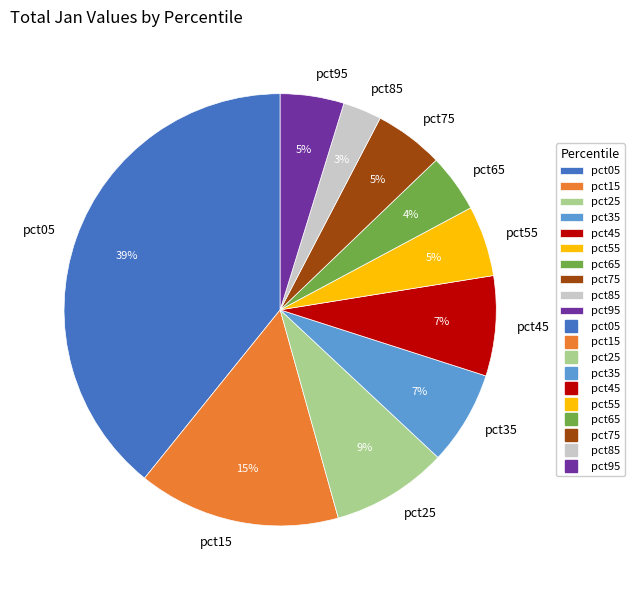

To the nearest percent, what is the difference between the largest and smallest slice percentages?

36%